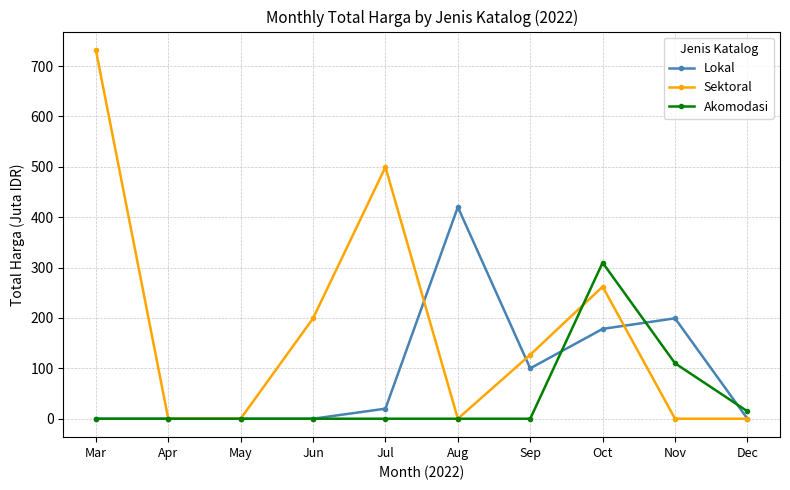

The Lokal series shows -223.7 at Apr. True or false?

False